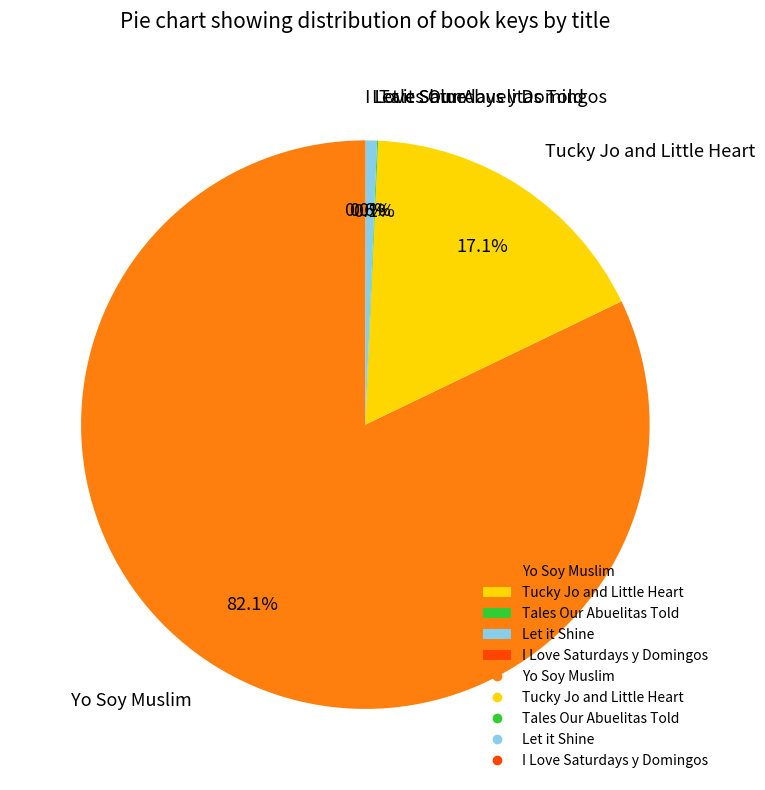

To the nearest percent, what portion does Tucky Jo and Little Heart represent?

17%